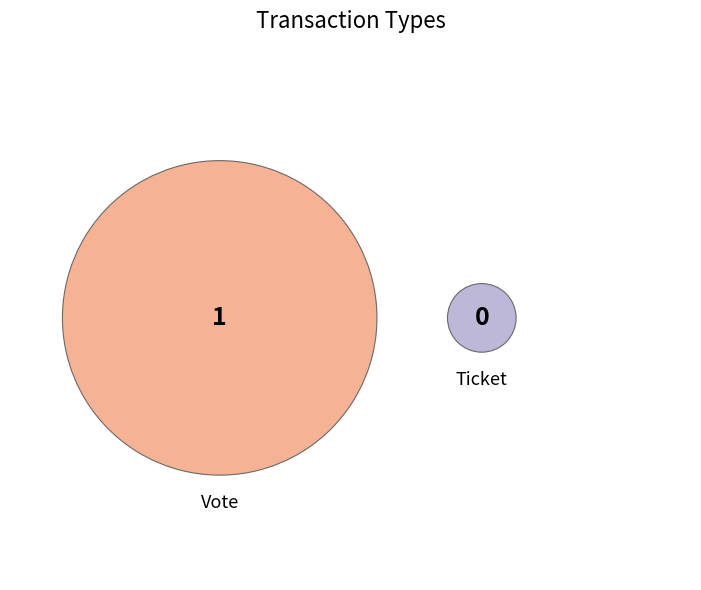

To the nearest percent, what is the combined percentage of Vote and Ticket?

100%